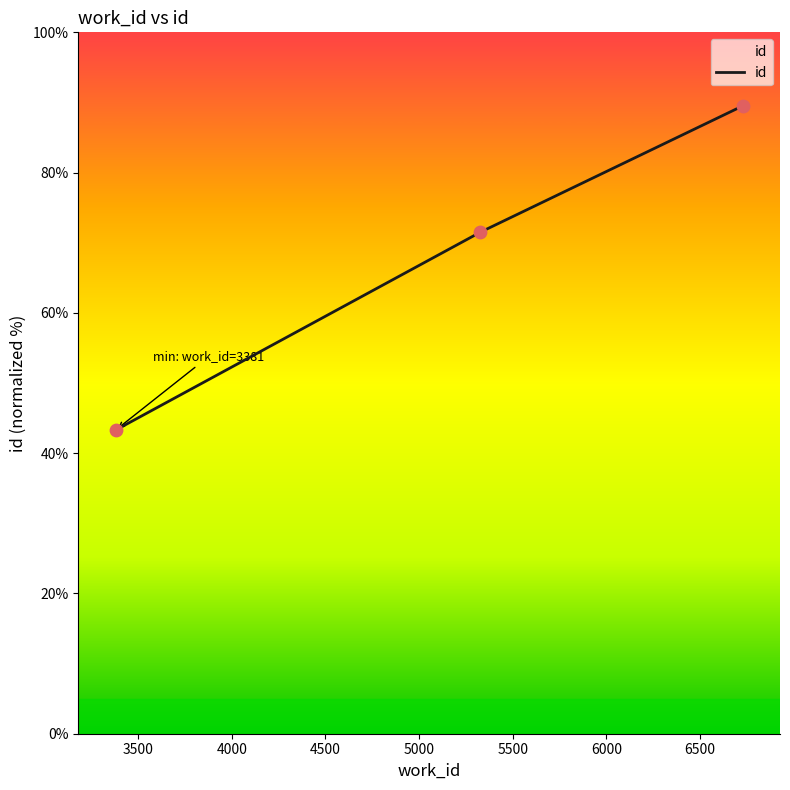

What is the maximum value shown in the chart?

89.5